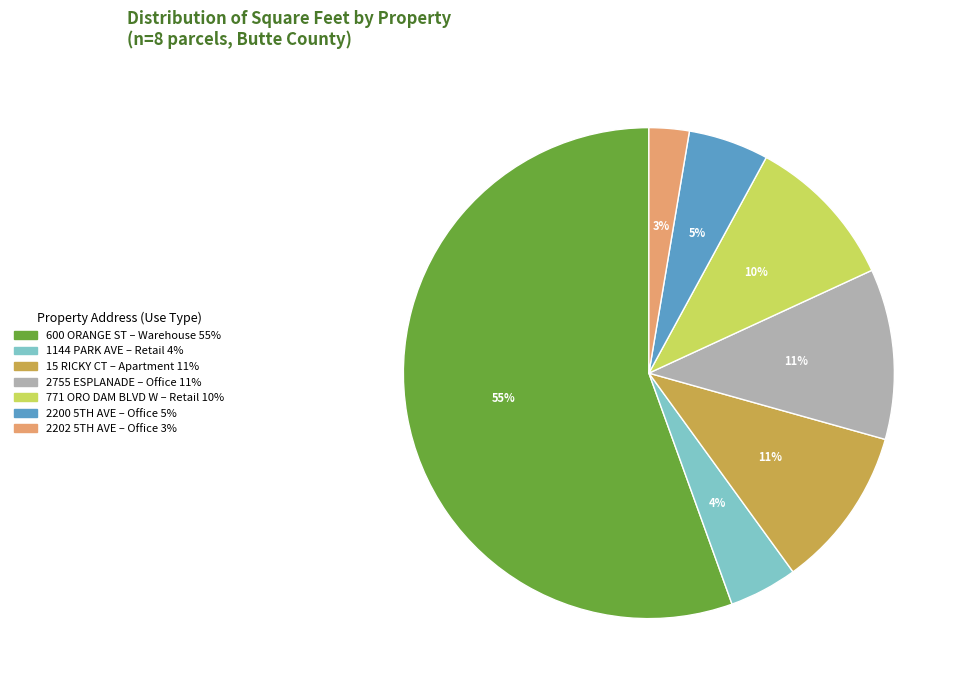

Is there a majority slice in this chart?

Yes